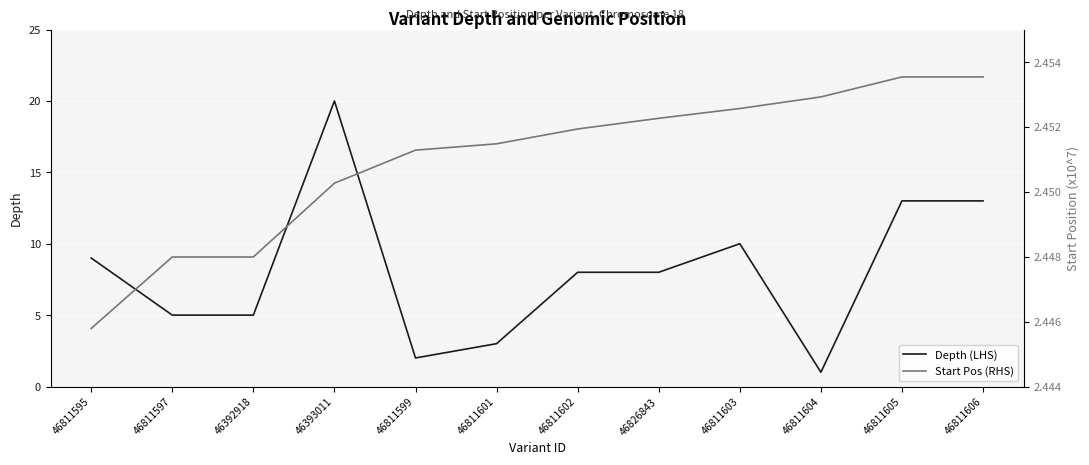

What value does the Start Pos (RHS) series have at 46811604?

2.5